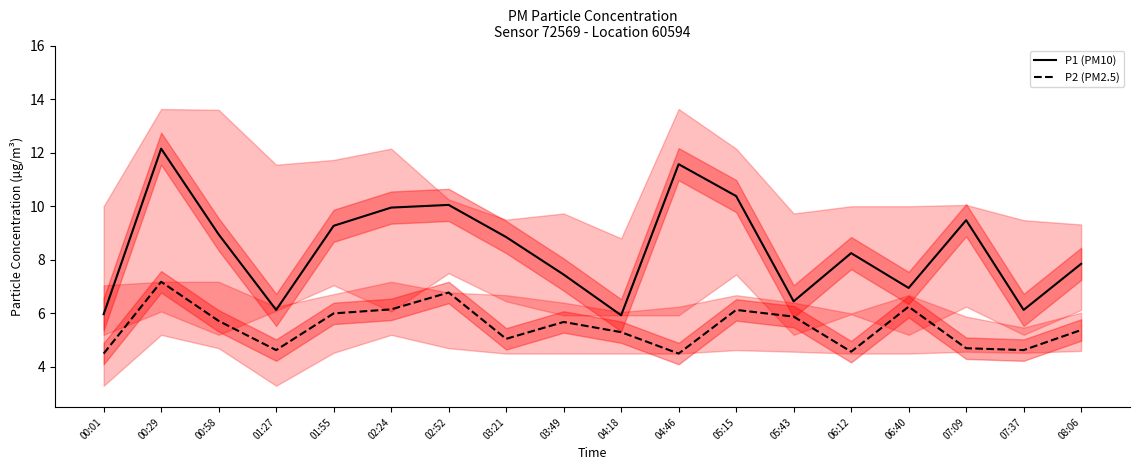

The value of P2 (PM2.5) at 02:24 is 9.6. True or false?

False